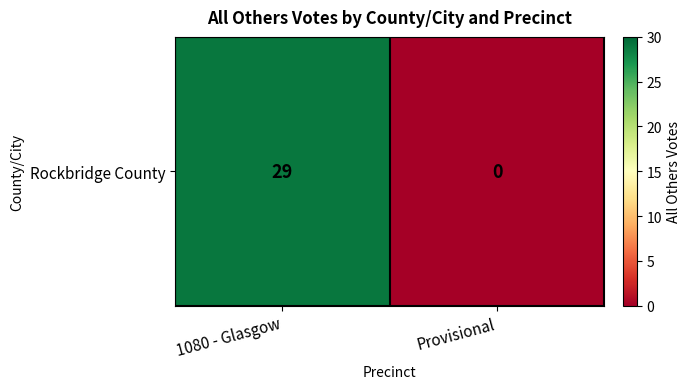

What is the sum of all values?

29